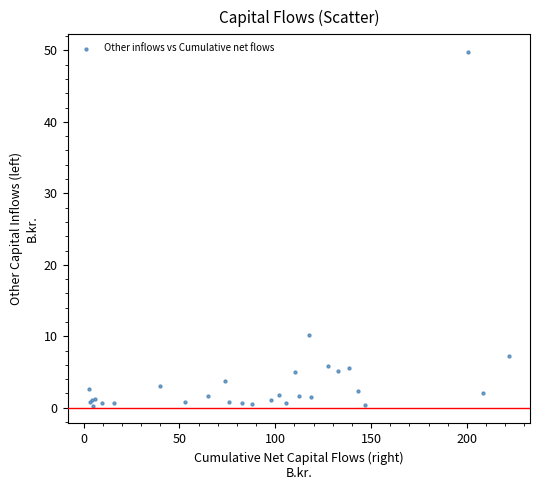

What Y value in the scatter plot is closest to 25?

10.2